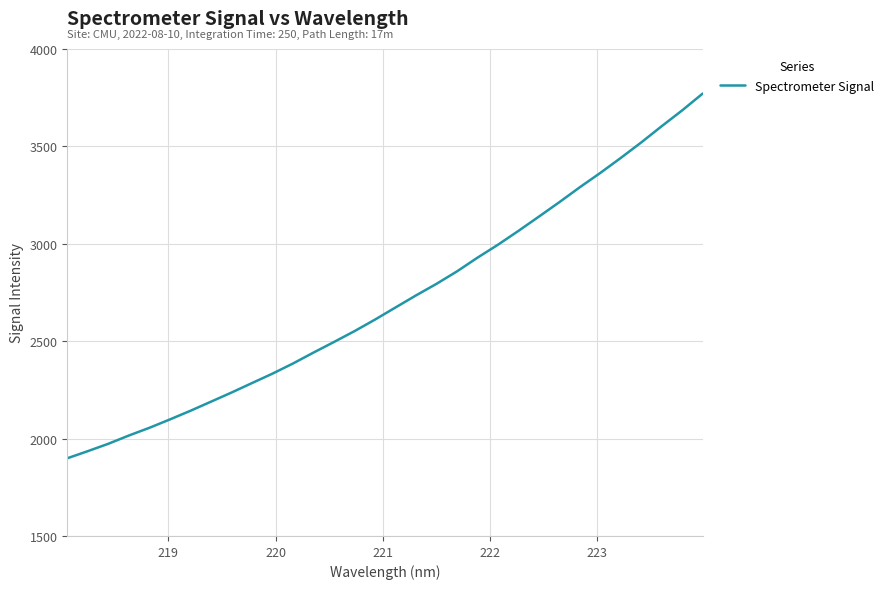

True or false: there are more than 0 points higher than both neighbors.

False